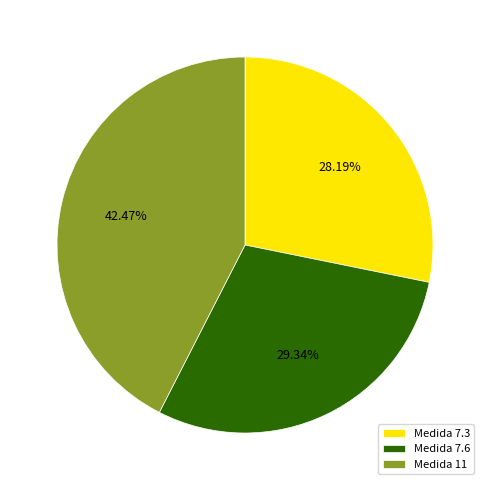

Is the sum of Medida 7.3 and Medida 7.6 greater than half?

Yes